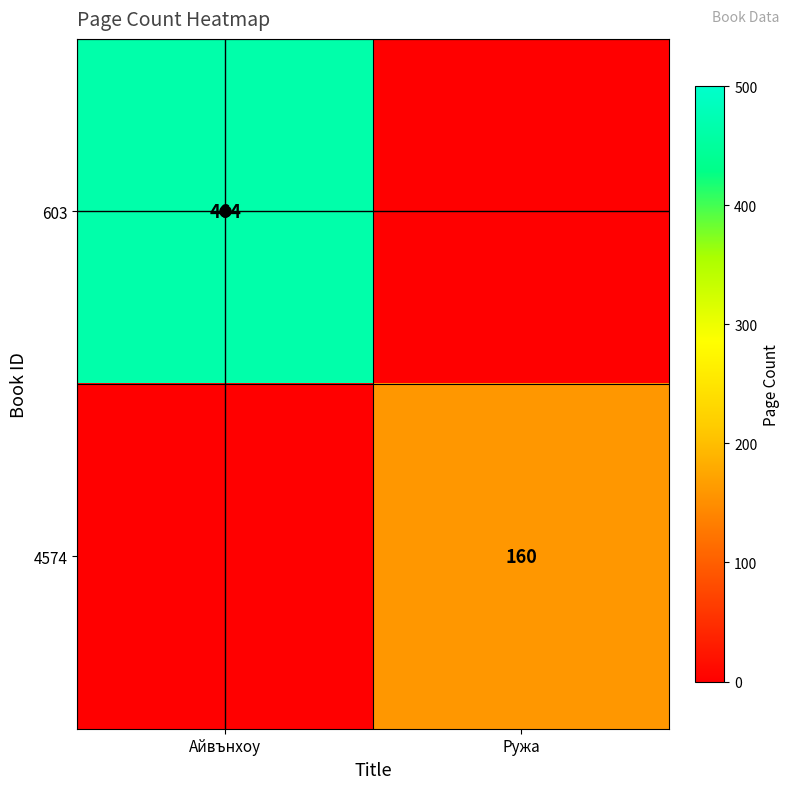

At which category does the chart reach its peak across all series?

Айвънхоу